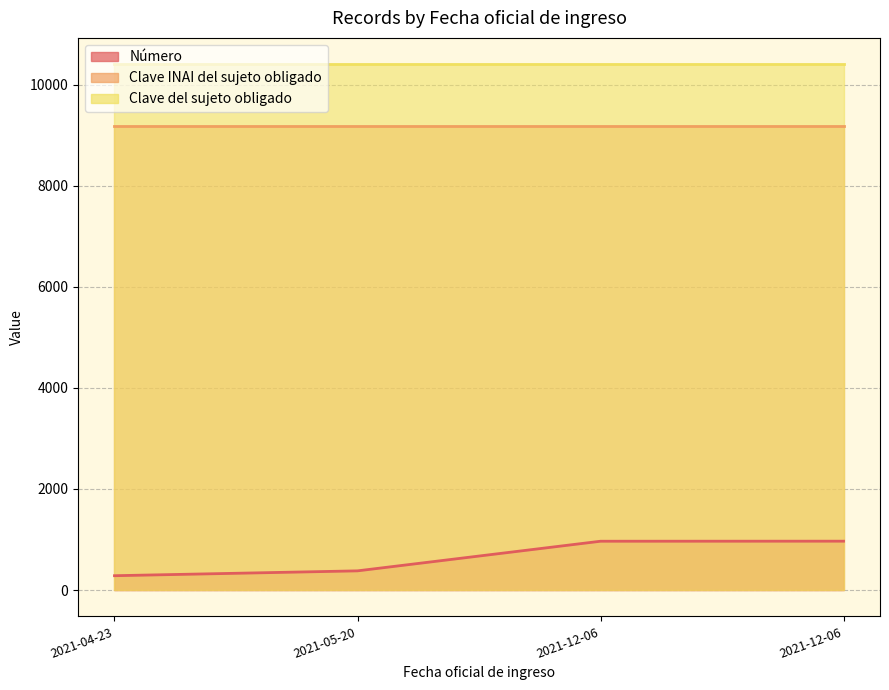

Reading left to right, transcribe all the data shown in this chart.

Número: 2021-04-23=284	2021-05-20=380	2021-12-06=966	2021-12-06=967
Clave INAI del sujeto obligado: 2021-04-23=9183	2021-05-20=9183	2021-12-06=9183	2021-12-06=9183
Clave del sujeto obligado: 2021-04-23=10402	2021-05-20=10402	2021-12-06=10402	2021-12-06=10402